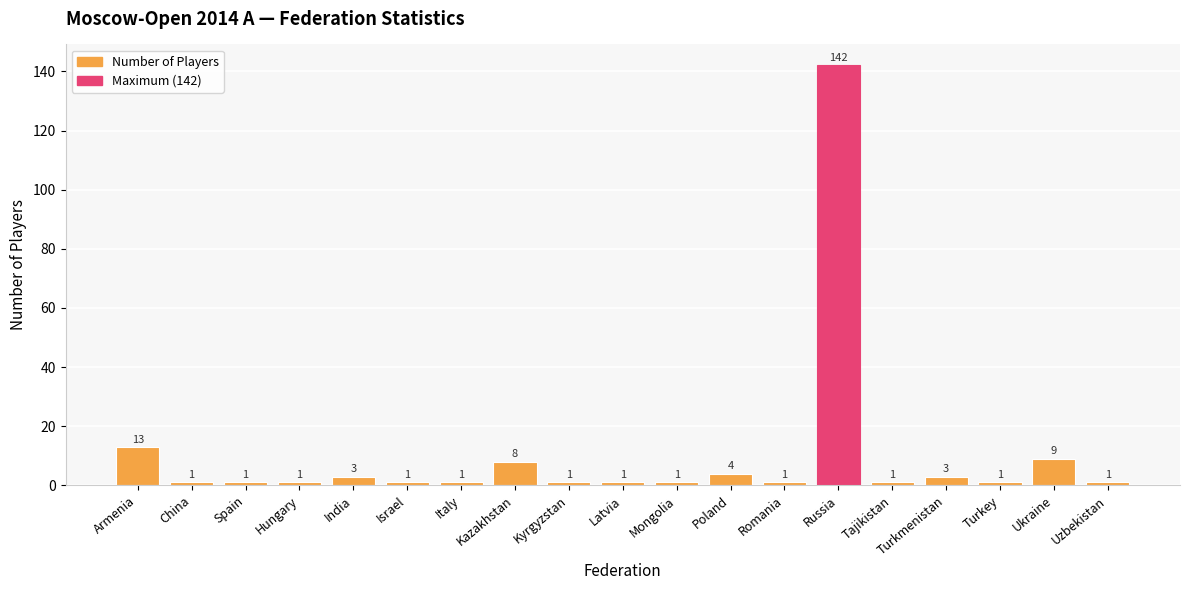

What is the difference between the second highest and minimum values?

12